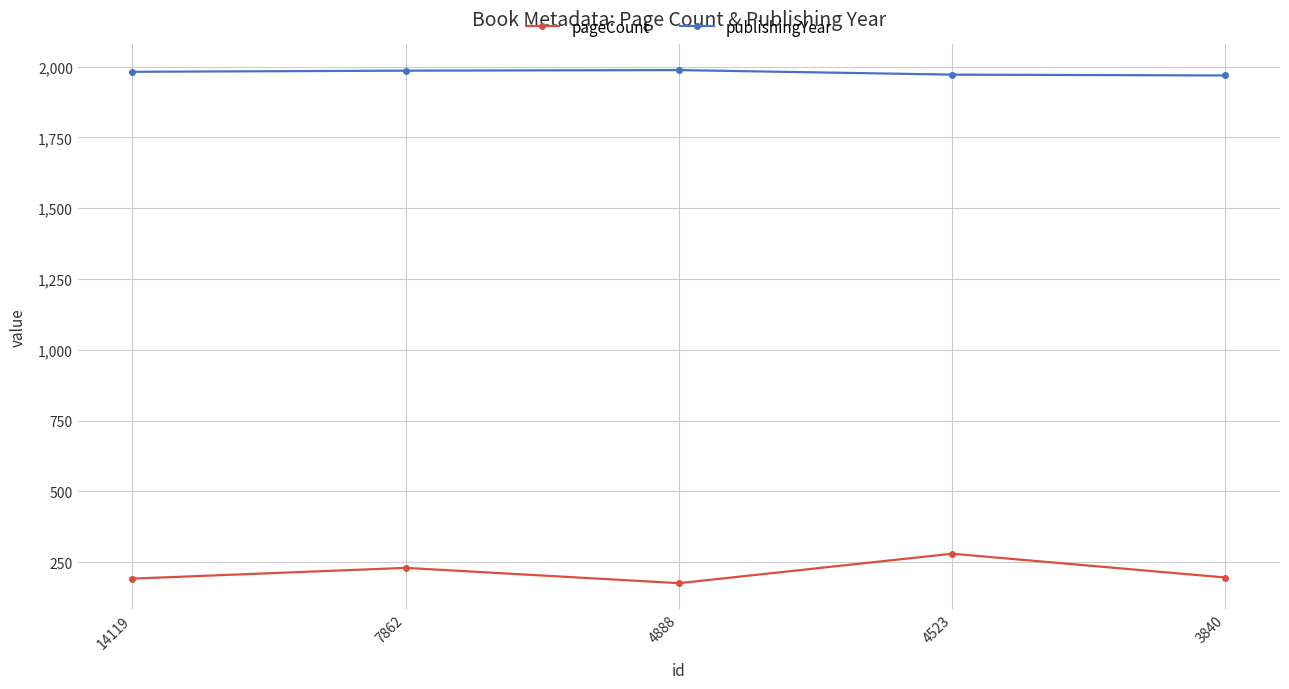

Which label corresponds to the smallest value in the chart?

4888